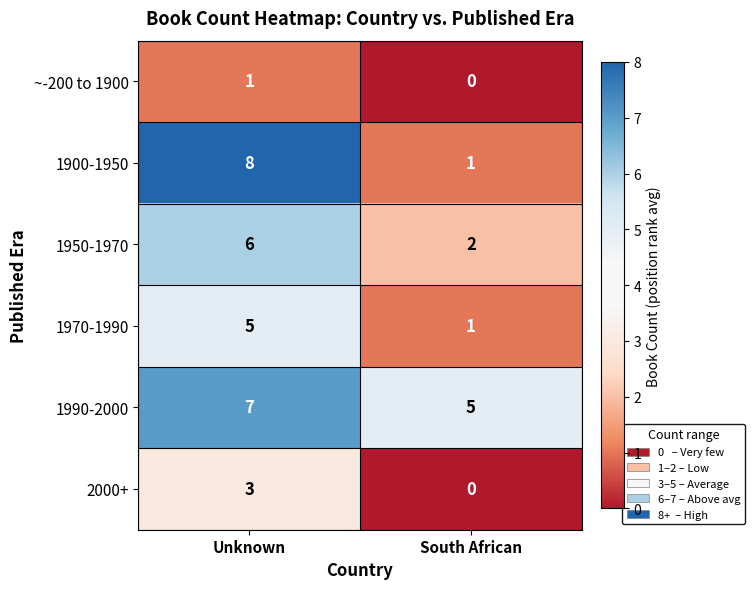

Read the 1990-2000 value at Unknown.

7